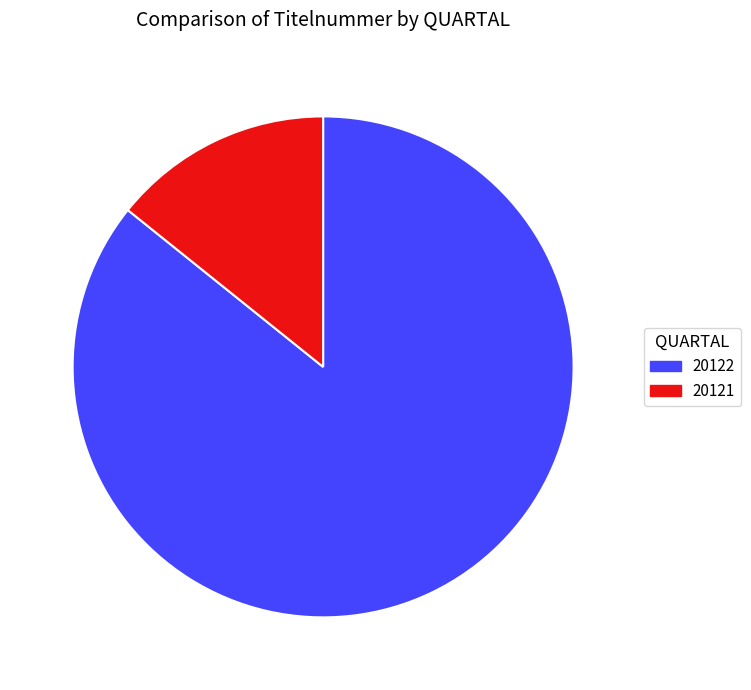

True or false: 20121 accounts for 14% of the total.

True